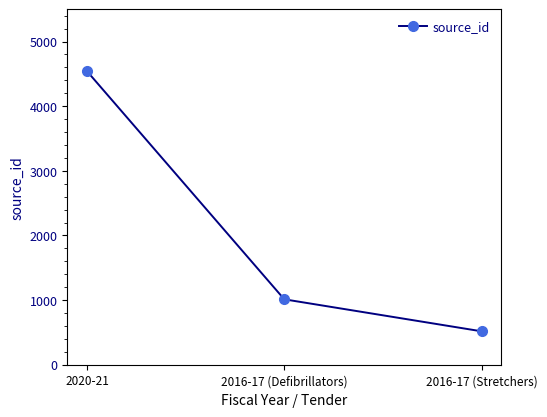

What is the label of the 1st point from the left?

2020-21